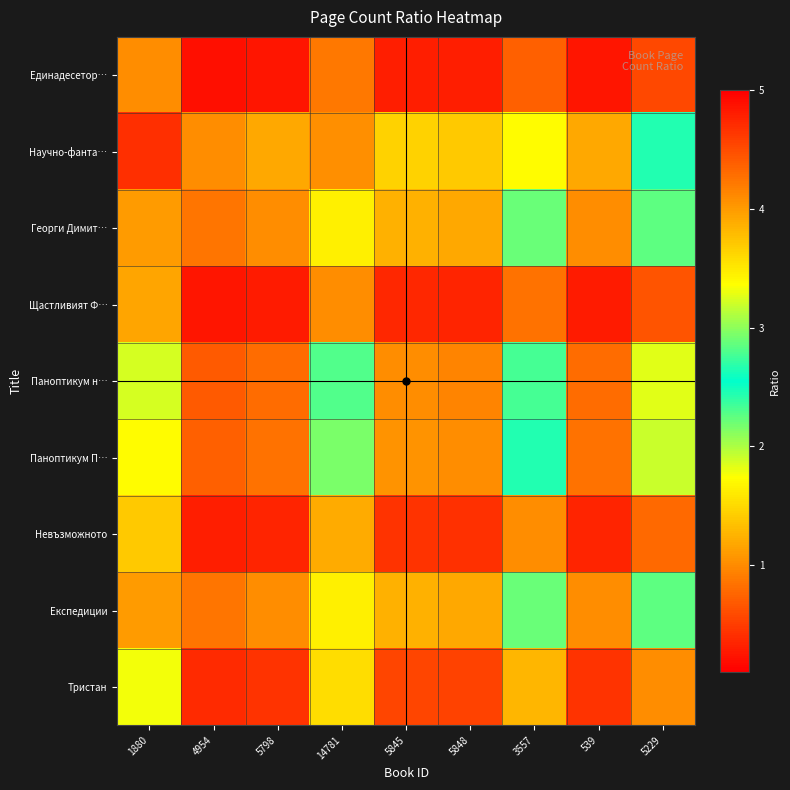

What is the spread (max minus min) of values at 5798?

0.9